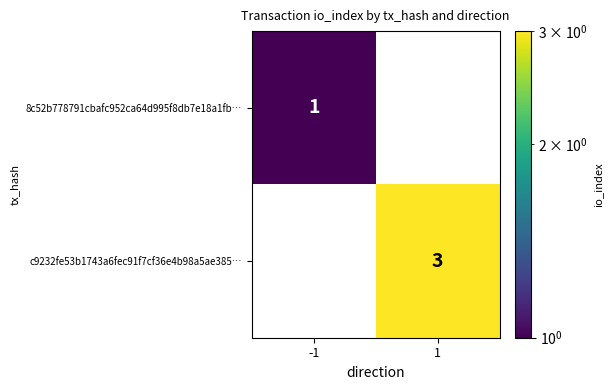

List the series in order of their overall mean, highest first.

c9232fe53b1743a6fec91f7cf36e4b98a5ae385…, 8c52b778791cbafc952ca64d995f8db7e18a1fb…